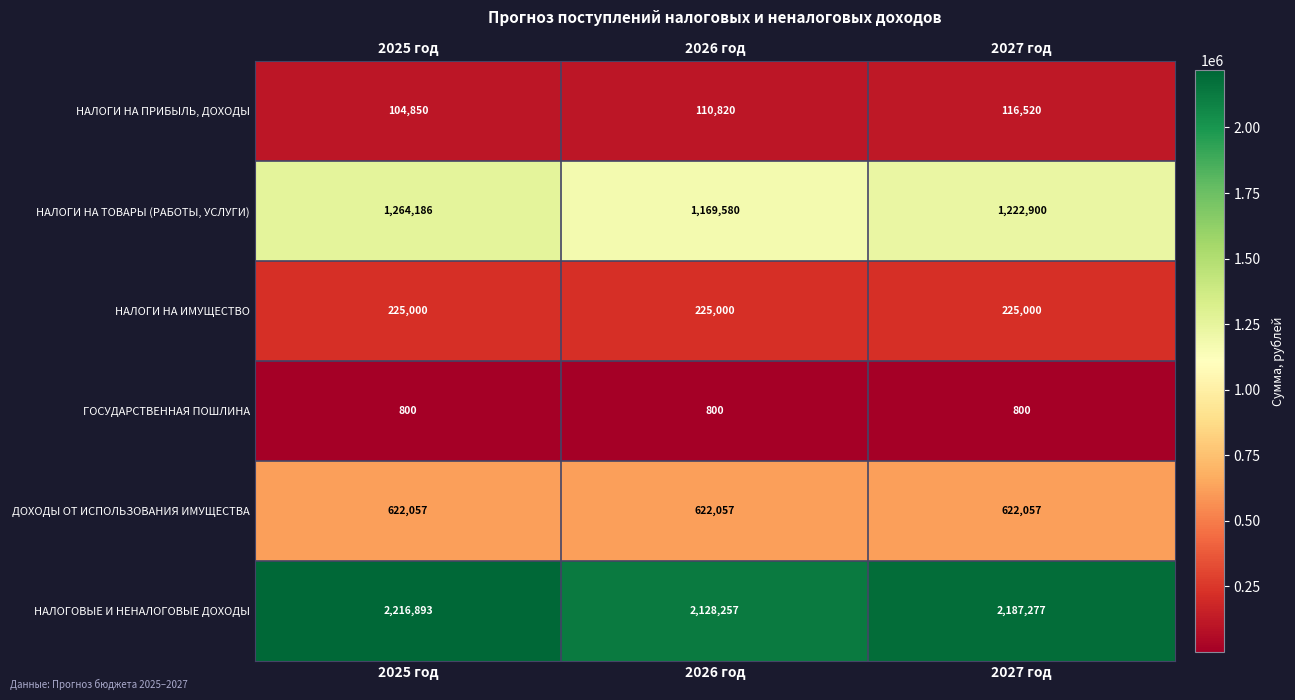

The ГОСУДАРСТВЕННАЯ ПОШЛИНА series shows 800 at 2027 год. True or false?

True